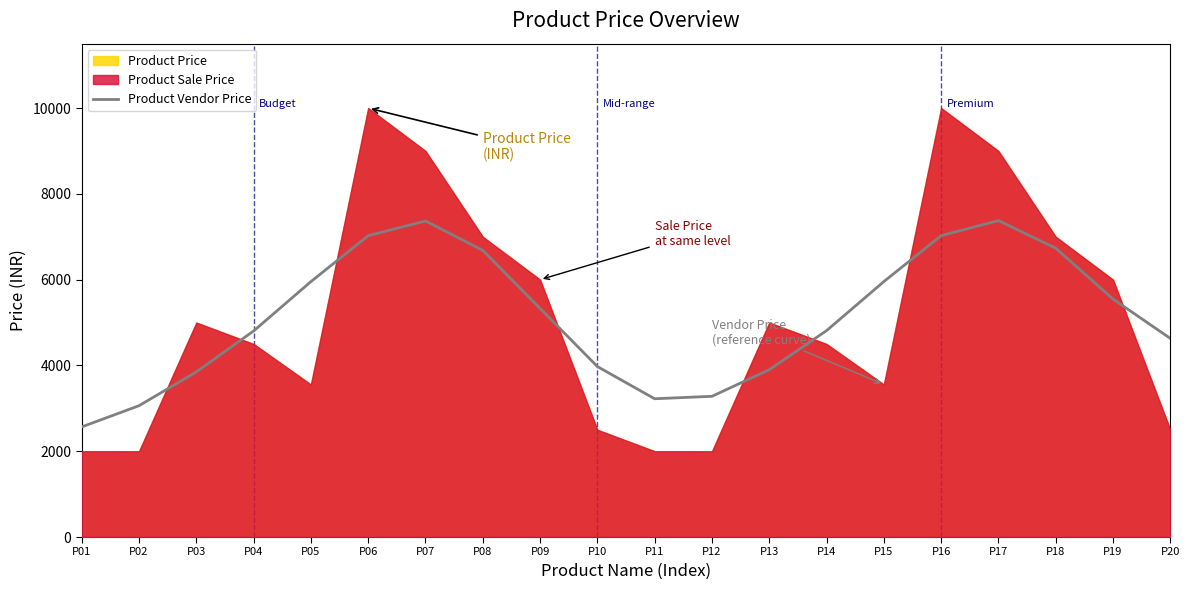

What is the difference between the maximum and minimum values?

4809